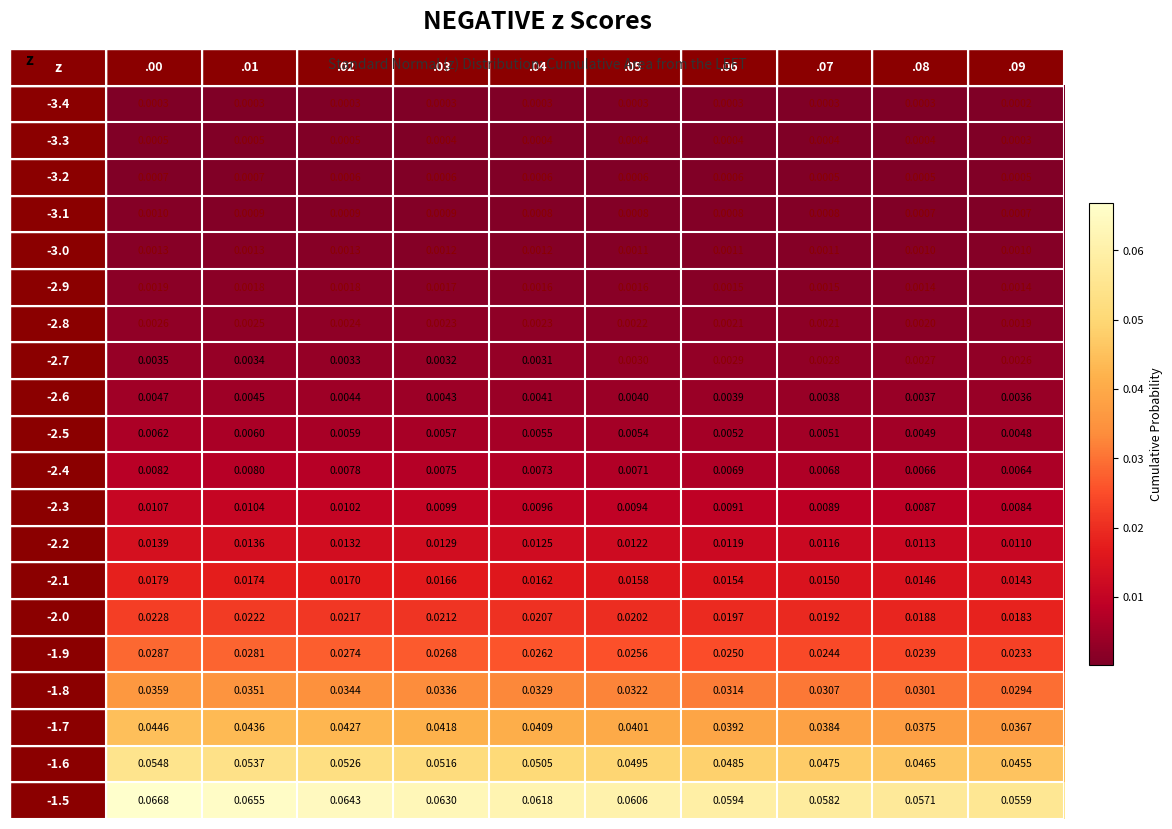

Count the number of data series in this chart.

20